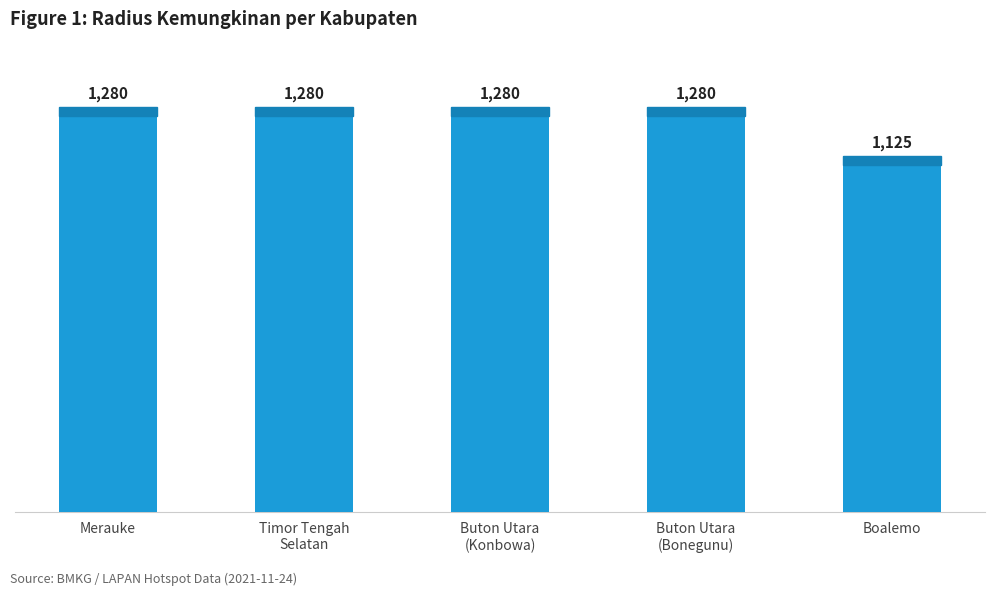

What is the average value?

1249